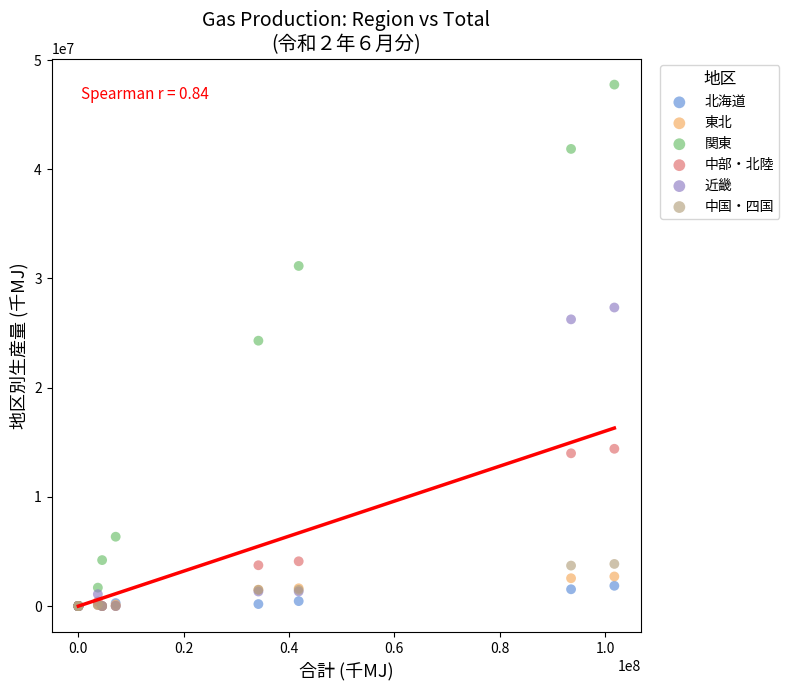

Which series contains the highest Y value?

関東